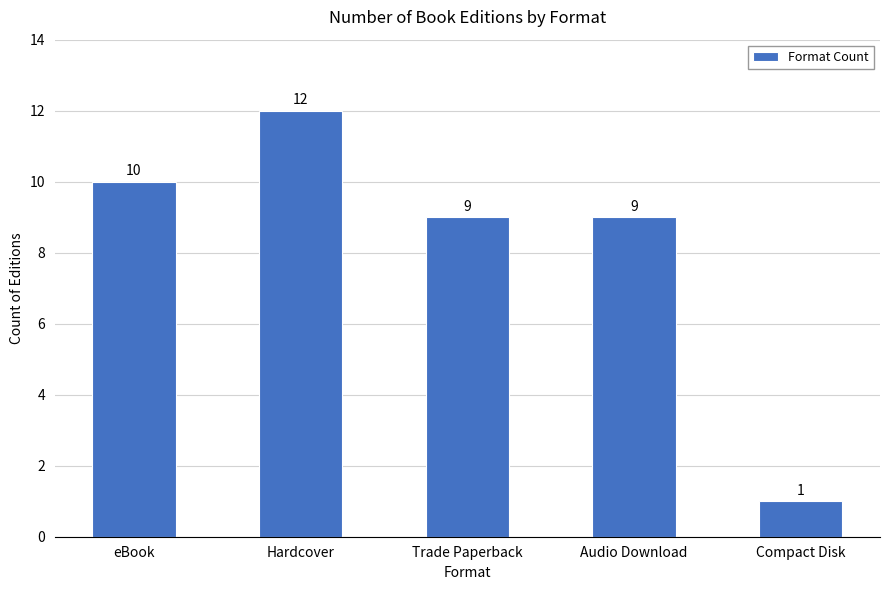

What is the value of the 5th bar from the left?

1